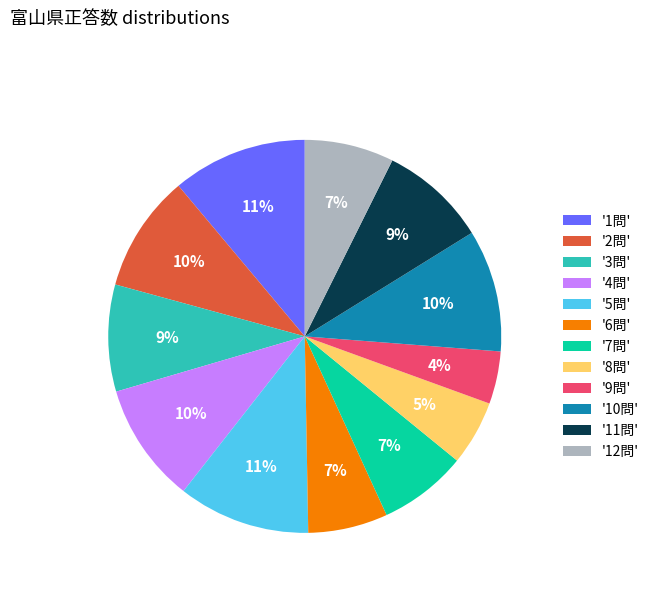

To the nearest percent, what percentage of the pie is '2問'?

10%